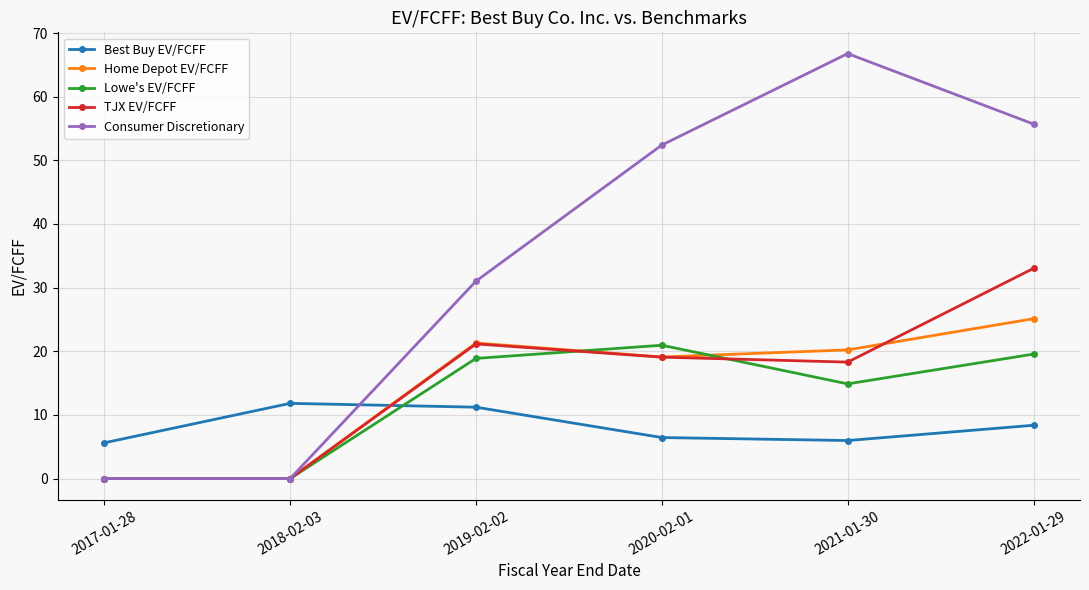

How many lines are shown in the chart?

5